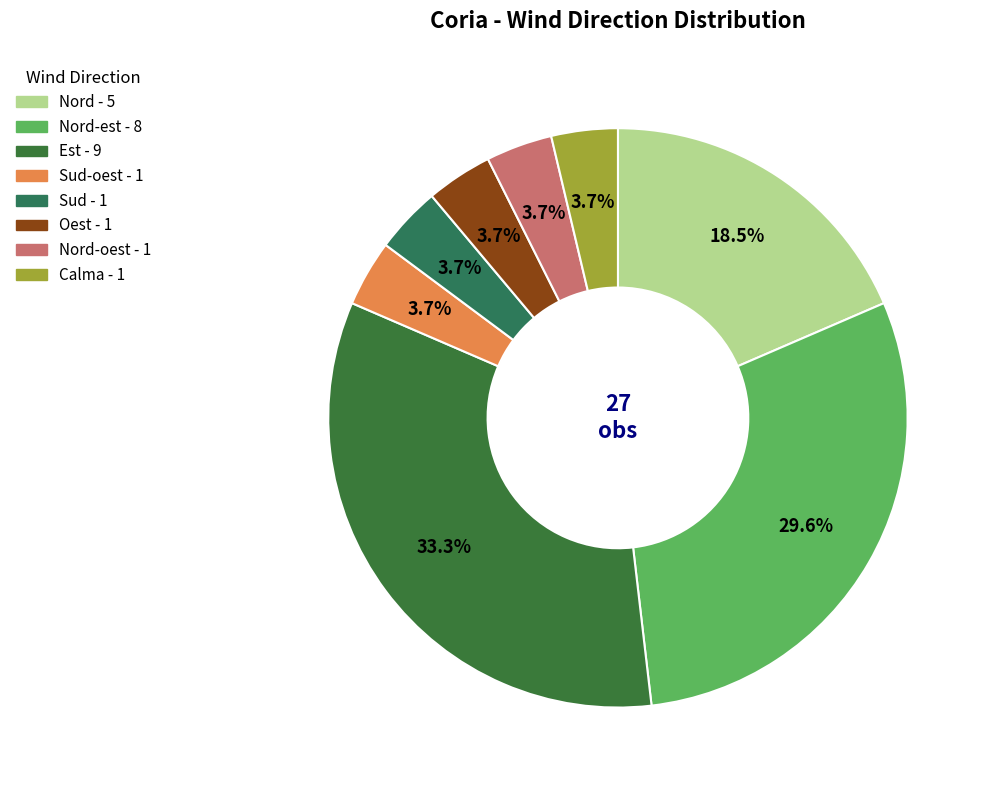

Count the number of slices in the pie.

8